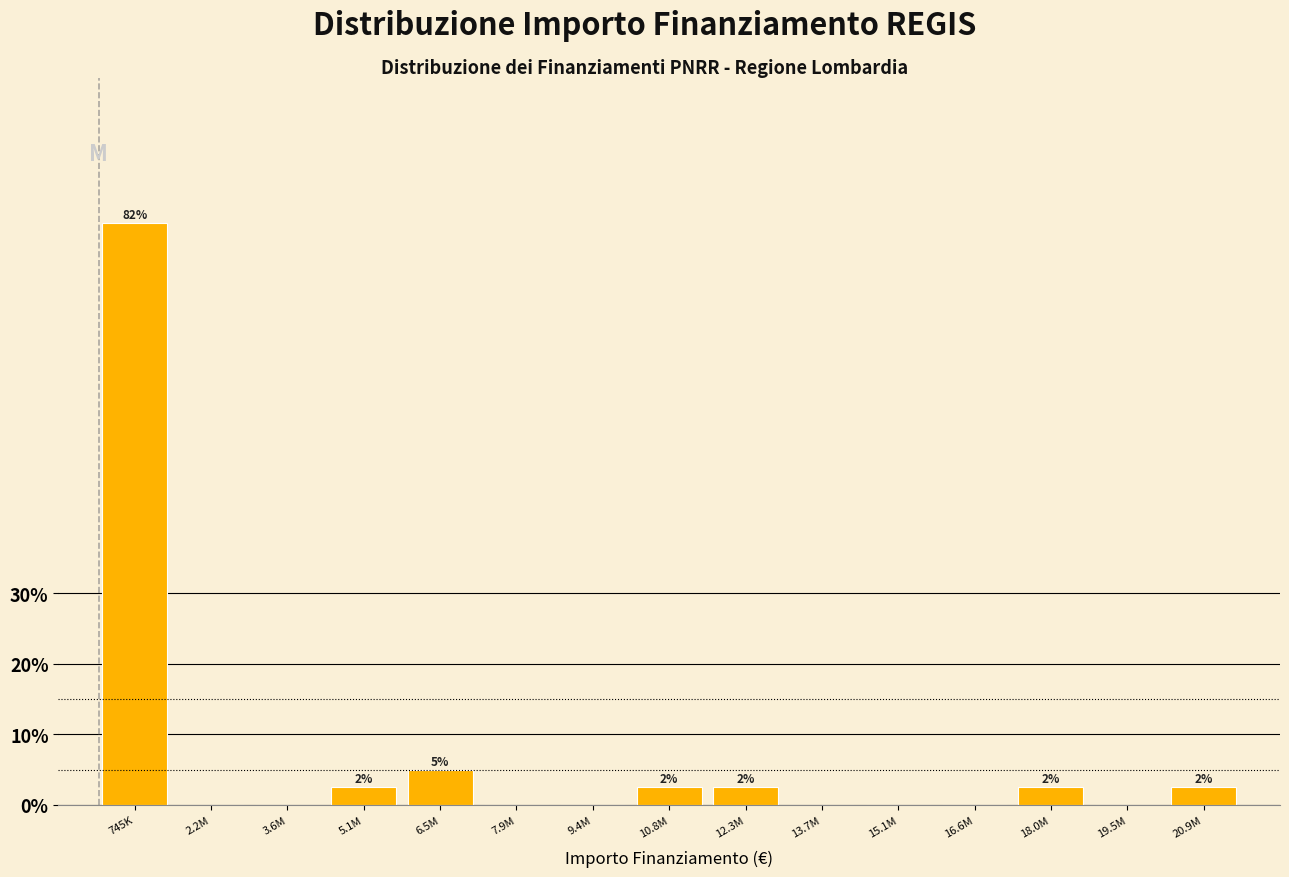

Reading right to left, extract all data points from this chart.

20.9M=2.5	19.5M=0.0	18.0M=2.5	16.6M=0.0	15.1M=0.0	13.7M=0.0	12.3M=2.5	10.8M=2.5	9.4M=0.0	7.9M=0.0	6.5M=5.0	5.1M=2.5	3.6M=0.0	2.2M=0.0	745K=82.5